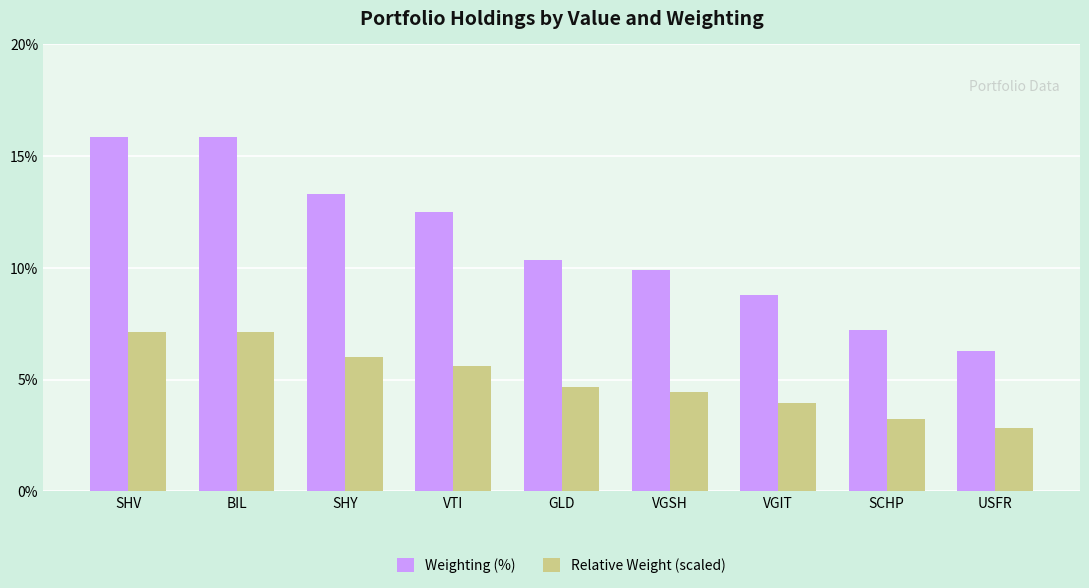

What is the total value across all series at SHY?

19.3